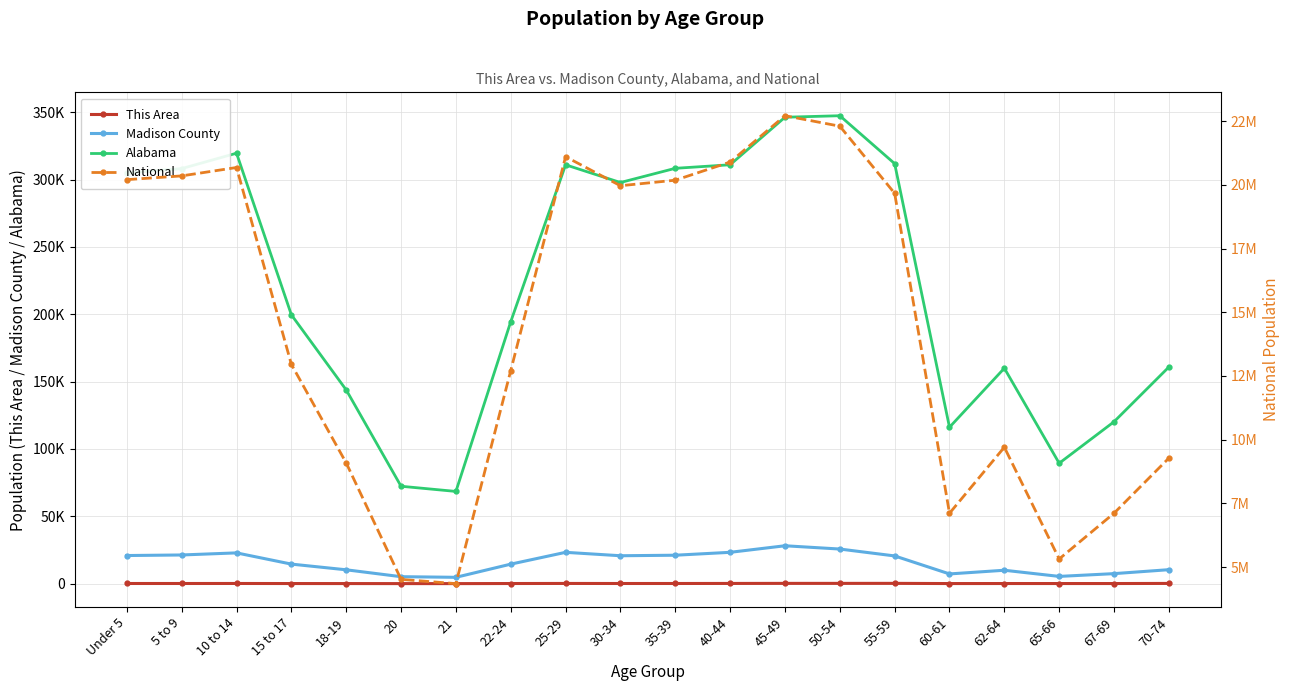

The National series shows 10174435 at 40-44. True or false?

False